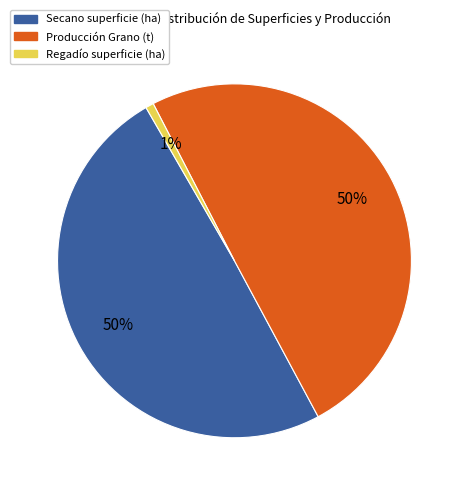

To the nearest percent, what is the average slice percentage?

33%